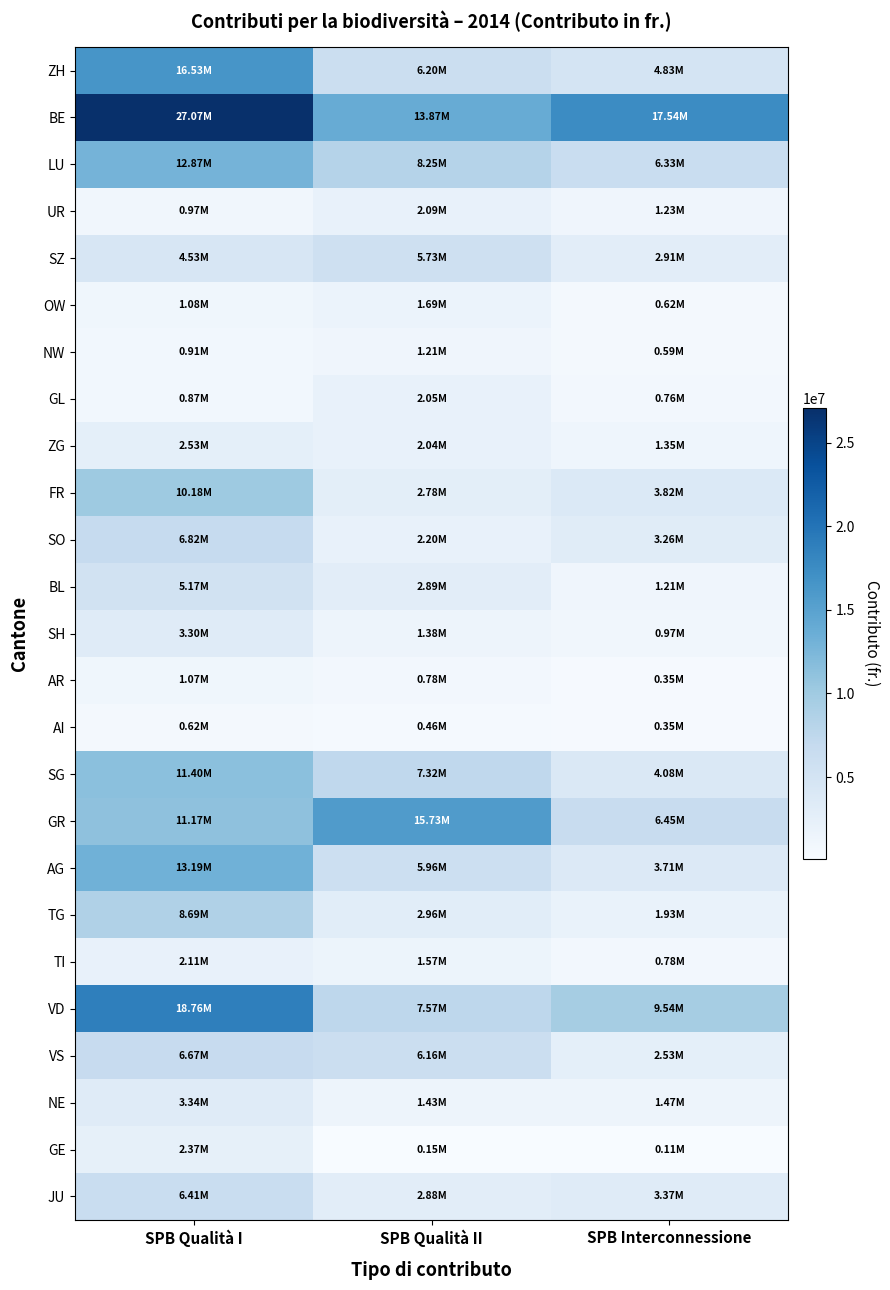

Reading left to right, what are all the values shown in this chart?

ZH: SPB Qualità I=16532068.5	SPB Qualità II=6200859.0	SPB Interconnessione=4829886.0
BE: SPB Qualità I=27069920.9	SPB Qualità II=13871407.2	SPB Interconnessione=17543805.4
LU: SPB Qualità I=12872173.5	SPB Qualità II=8246519.2	SPB Interconnessione=6330332.7
UR: SPB Qualità I=969266.5	SPB Qualità II=2092374.5	SPB Interconnessione=1233621.0
SZ: SPB Qualità I=4525568.0	SPB Qualità II=5729237.0	SPB Interconnessione=2910276.9
OW: SPB Qualità I=1079934.0	SPB Qualità II=1693985.0	SPB Interconnessione=621608.4
NW: SPB Qualità I=914024.0	SPB Qualità II=1214190.0	SPB Interconnessione=591538.5
GL: SPB Qualità I=873592.5	SPB Qualità II=2046104.0	SPB Interconnessione=759014.1
ZG: SPB Qualità I=2532656.0	SPB Qualità II=2039607.5	SPB Interconnessione=1346598.0
FR: SPB Qualità I=10180699.3	SPB Qualità II=2782689.5	SPB Interconnessione=3819547.8
SO: SPB Qualità I=6824350.0	SPB Qualità II=2196829.3	SPB Interconnessione=3261633.7
BL: SPB Qualità I=5173538.5	SPB Qualità II=2889540.5	SPB Interconnessione=1206983.7
SH: SPB Qualità I=3302965.0	SPB Qualità II=1381847.0	SPB Interconnessione=974232.0
AR: SPB Qualità I=1070878.0	SPB Qualità II=776642.5	SPB Interconnessione=346662.9
AI: SPB Qualità I=617328.0	SPB Qualità II=458101.5	SPB Interconnessione=346068.0
SG: SPB Qualità I=11395014.5	SPB Qualità II=7324775.3	SPB Interconnessione=4080235.5
GR: SPB Qualità I=11174742.0	SPB Qualità II=15729068.2	SPB Interconnessione=6450876.9
AG: SPB Qualità I=13192224.0	SPB Qualità II=5962029.0	SPB Interconnessione=3708652.5
TG: SPB Qualità I=8687838.5	SPB Qualità II=2957129.0	SPB Interconnessione=1934186.4
TI: SPB Qualità I=2112191.0	SPB Qualità II=1574711.4	SPB Interconnessione=783248.3
VD: SPB Qualità I=18761202.5	SPB Qualità II=7574186.5	SPB Interconnessione=9544131.0
VS: SPB Qualità I=6665340.0	SPB Qualità II=6161015.0	SPB Interconnessione=2534028.9
NE: SPB Qualità I=3338005.0	SPB Qualità II=1427360.0	SPB Interconnessione=1472071.5
GE: SPB Qualità I=2365233.5	SPB Qualità II=148720.0	SPB Interconnessione=108274.5
JU: SPB Qualità I=6411521.5	SPB Qualità II=2877240.0	SPB Interconnessione=3371737.5